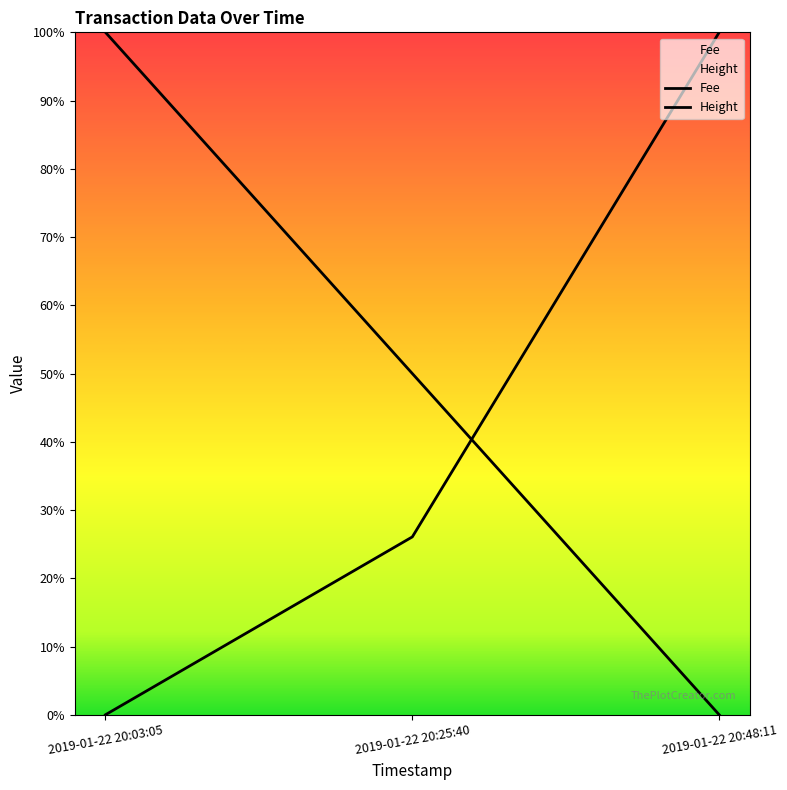

What is the difference between the Height values at 2019-01-22 20:48:11 and 2019-01-22 20:03:05?

100.0